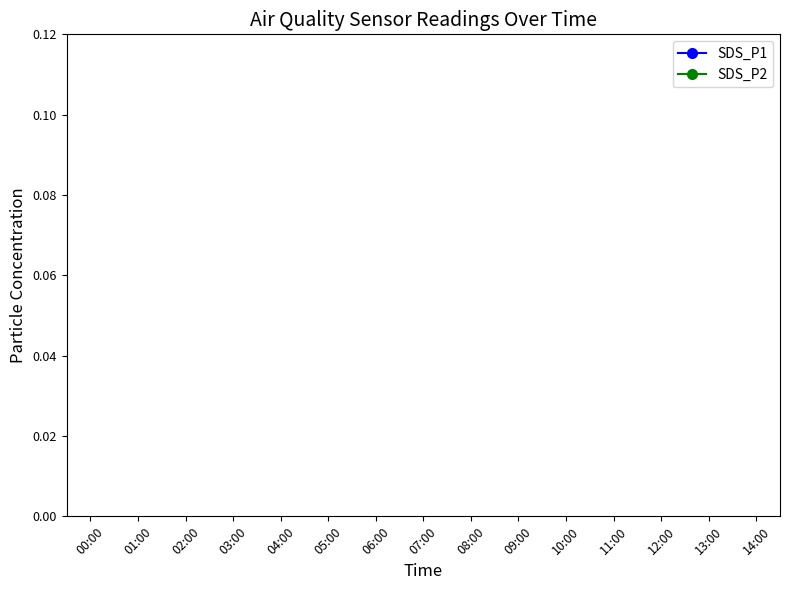

What are all the series names shown in the legend?

SDS_P1, SDS_P2